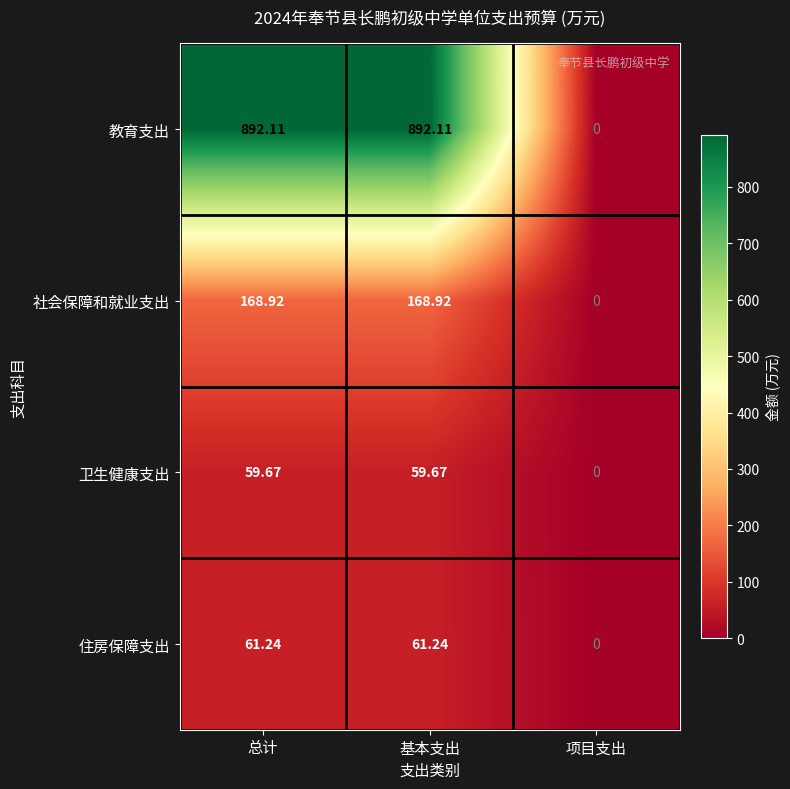

How many distinct data groups are displayed?

4